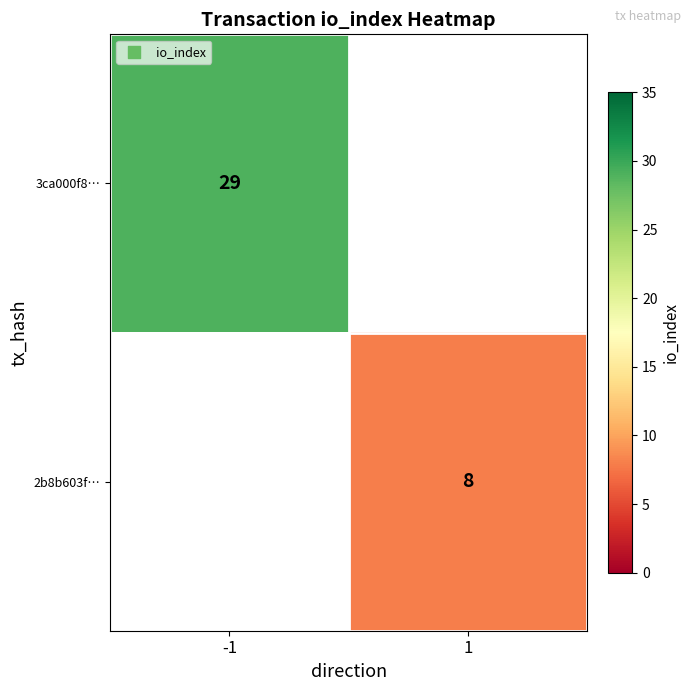

True or false: 3ca000f8… has a value of 11 at -1.

False